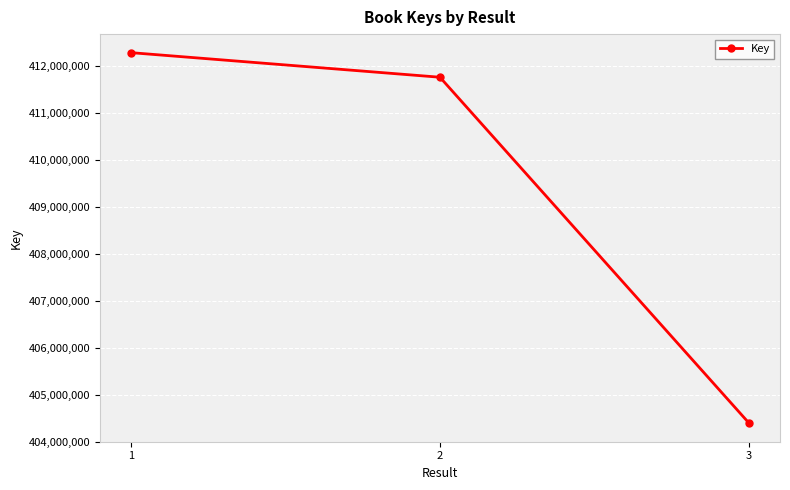

How many lines are shown in the chart?

1